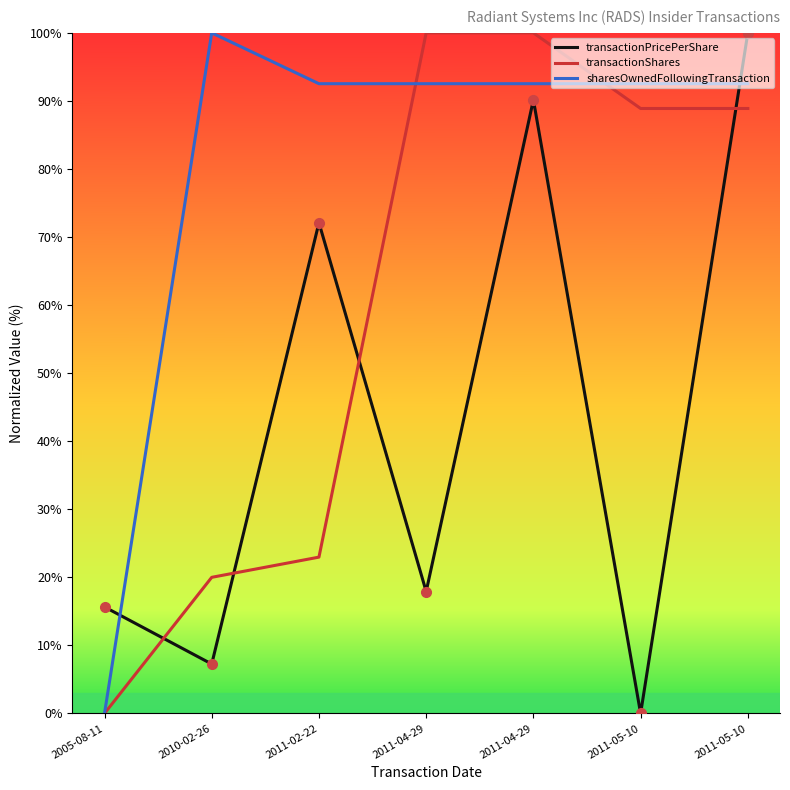

What is the sum of the transactionPricePerShare values at 2011-04-29 and 2010-02-26?

97.4